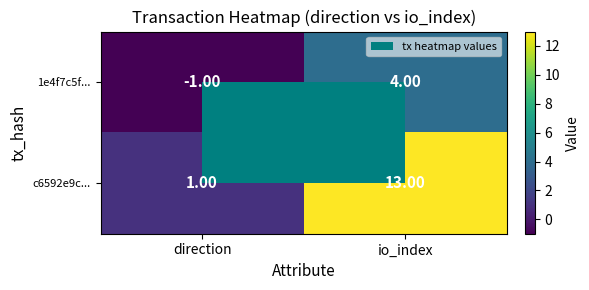

What is the minimum value shown in the chart?

-1